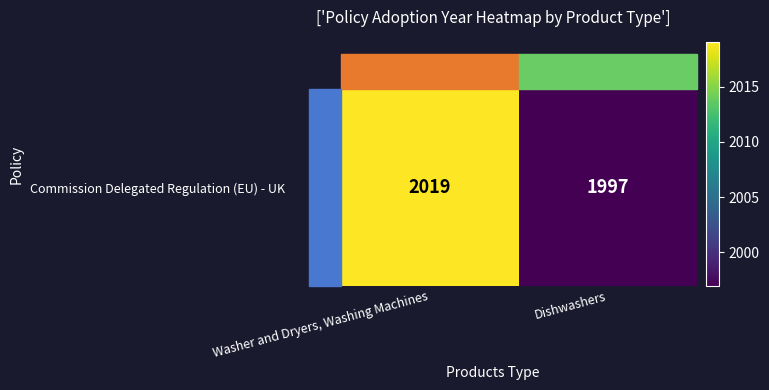

Is it true that the value at Dishwashers is 1997?

True